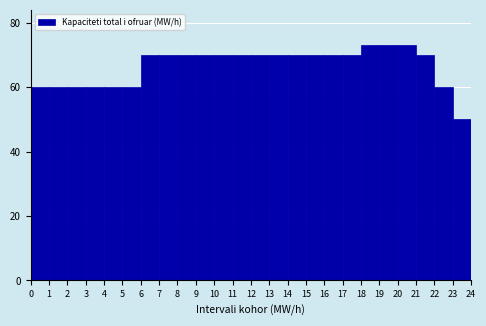

Reading left to right, transcribe this chart: for each bar, give the range it covers on the x-axis and its height. The values are not printed on the chart, so give them approximately, as read against the axis.

0 to 1: 60
1 to 2: 60
2 to 3: 60
3 to 4: 60
4 to 5: 60
5 to 6: 60
6 to 7: 70
7 to 8: 70
8 to 9: 70
9 to 10: 70
10 to 11: 70
11 to 12: 70
12 to 13: 70
13 to 14: 70
14 to 15: 70
15 to 16: 70
16 to 17: 70
17 to 18: 70
18 to 19: 74
19 to 20: 74
20 to 21: 74
21 to 22: 70
22 to 23: 60
23 to 24: 50